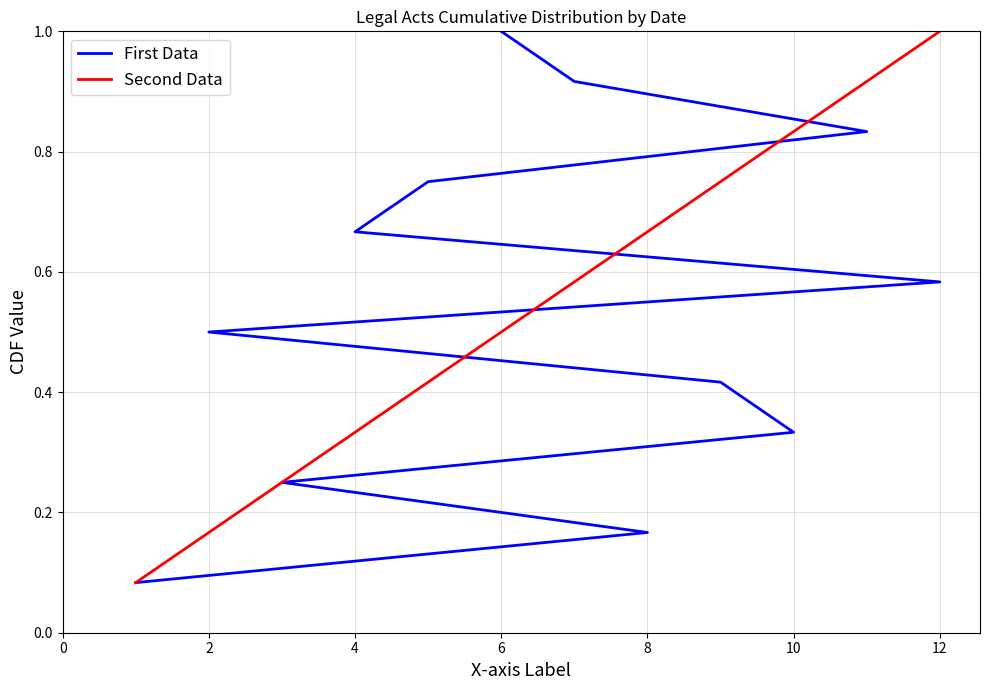

What is the difference between the second highest and minimum values in the First Data series?

0.8